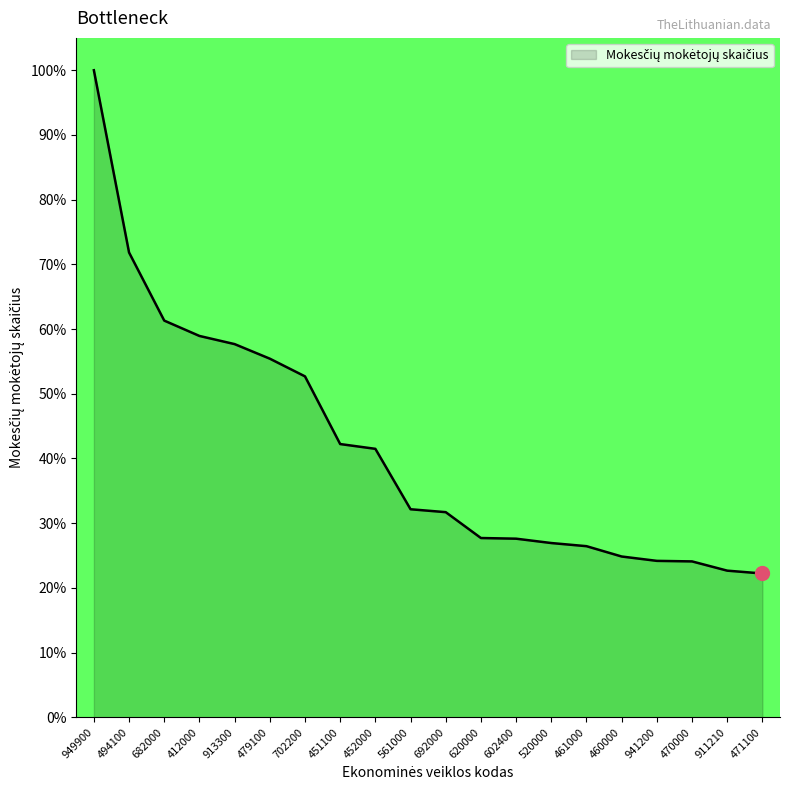

Does the chart have visible grid lines?

No